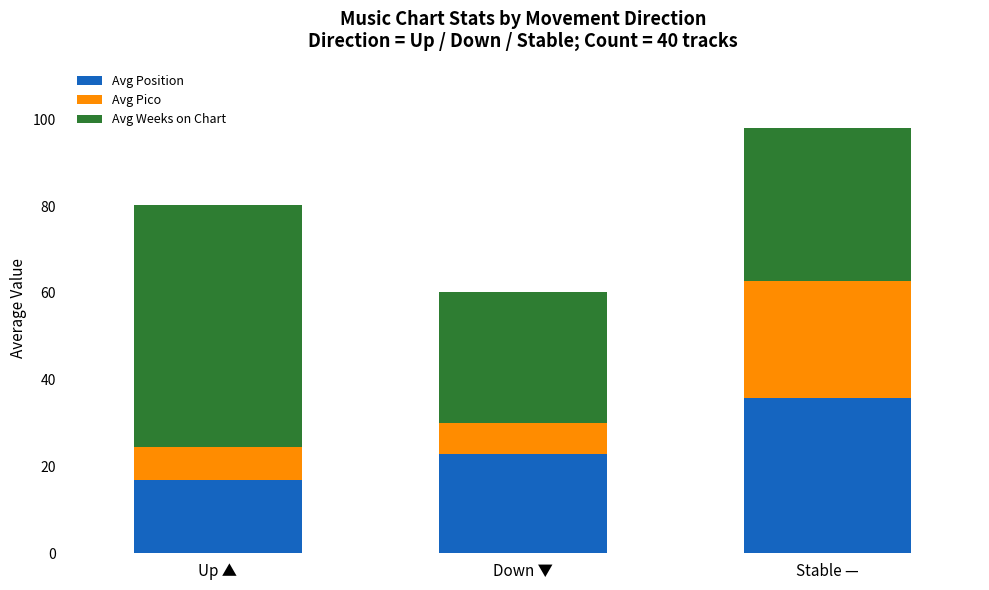

How many data points does each series have?

3